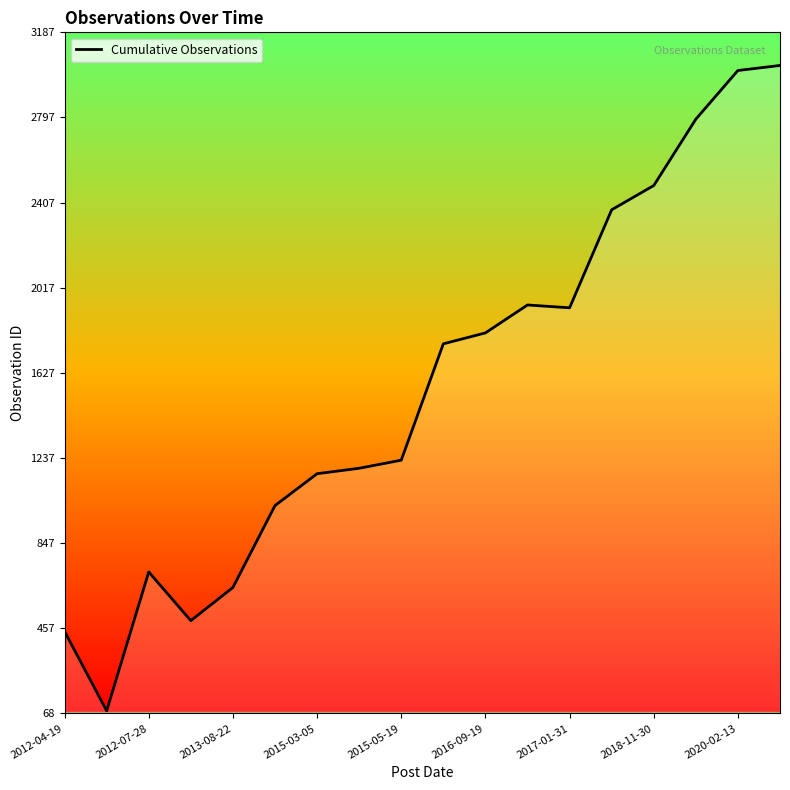

At which label is the value closest to 1558?

9